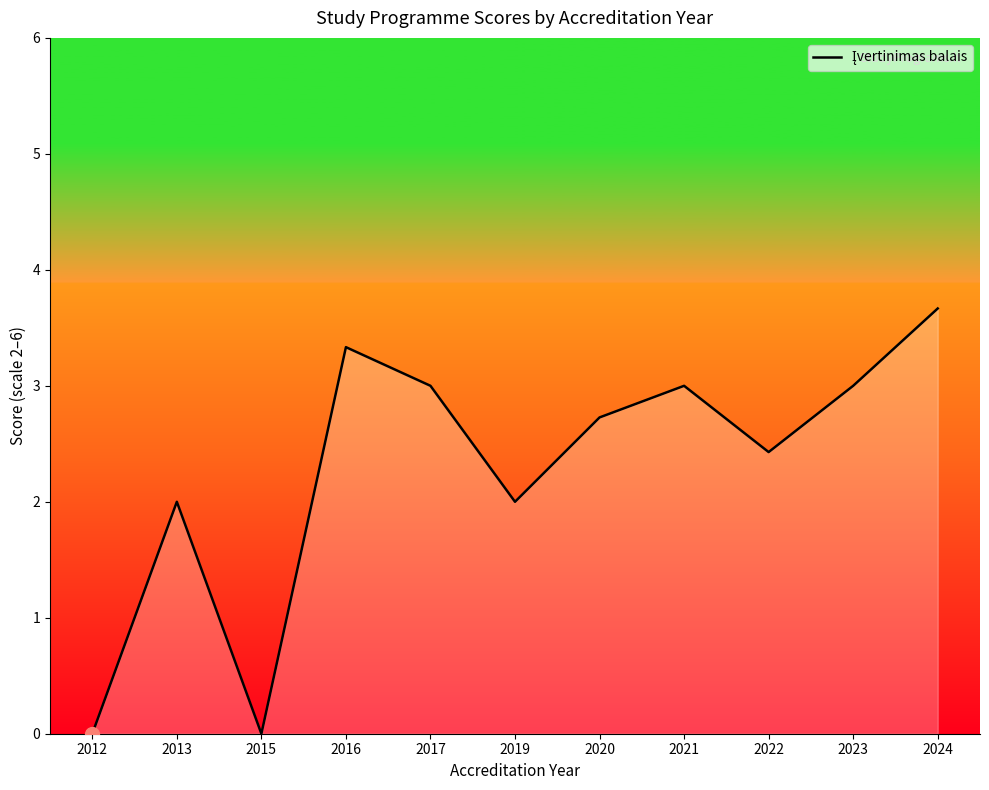

What is the change in value from 2017 to 2024?

+0.7